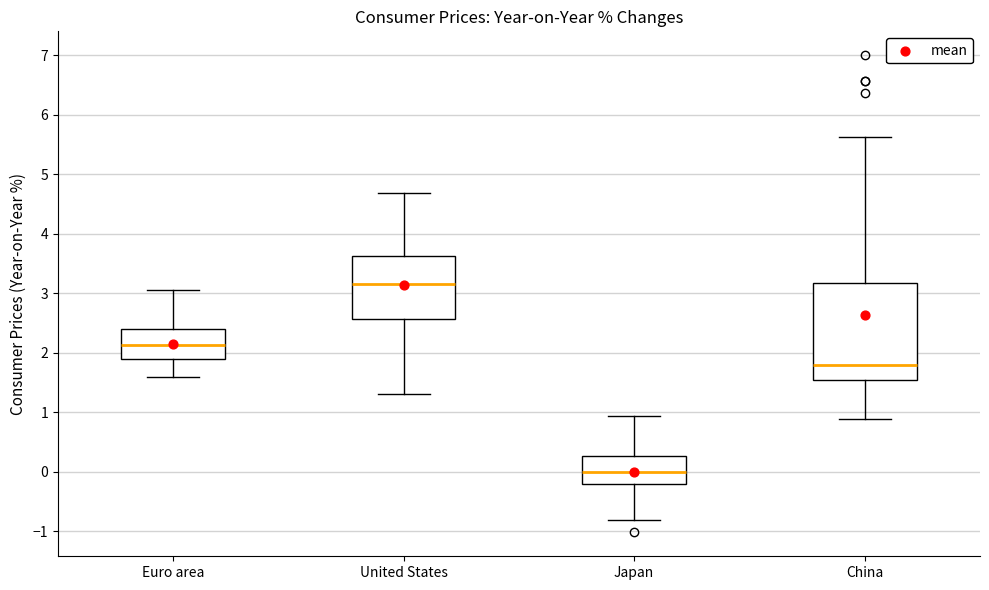

Where is the lower edge of the box for Euro area on the y-axis? The values are not printed on the chart, so give them approximately, as read against the axis.

1.9